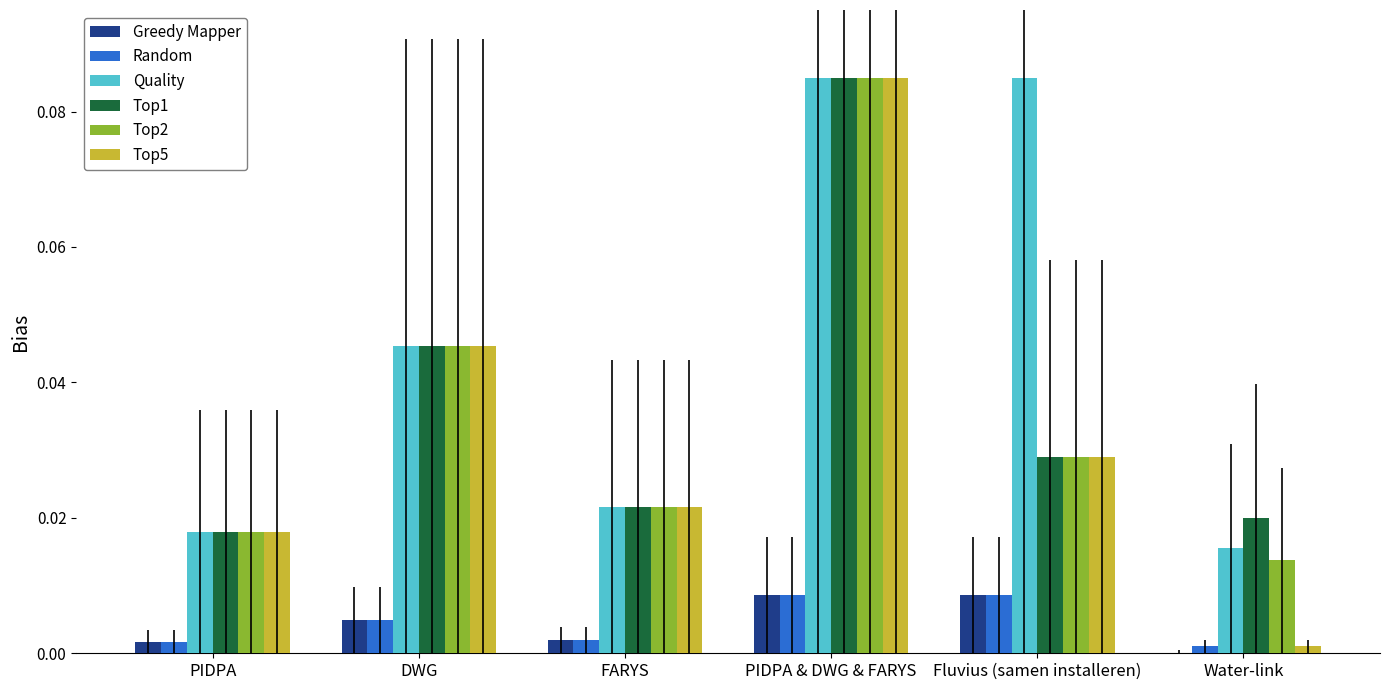

At which label does Top5 reach its peak?

PIDPA & DWG & FARYS